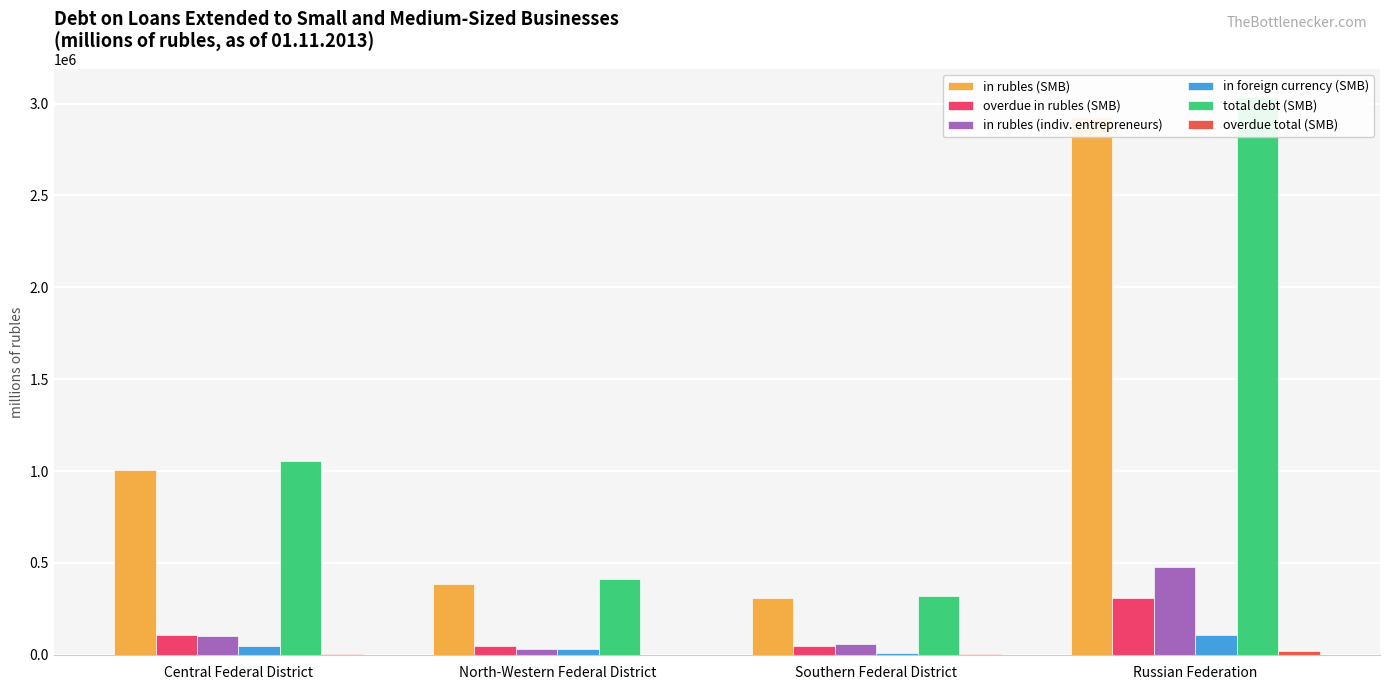

Between Central Federal District and North-Western Federal District, which is larger?

Central Federal District